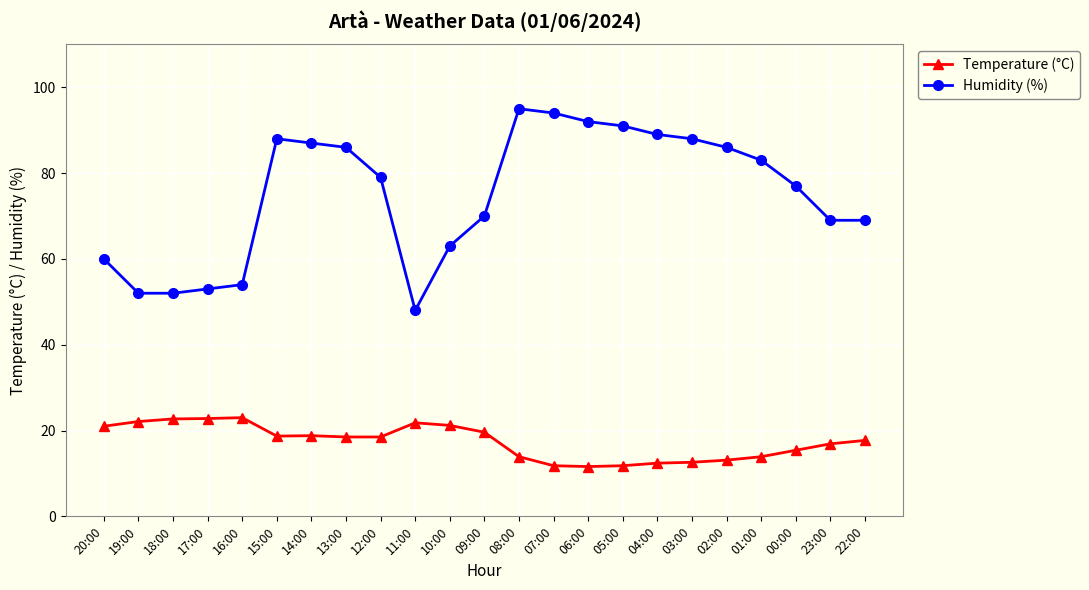

Count the number of data series in this chart.

2